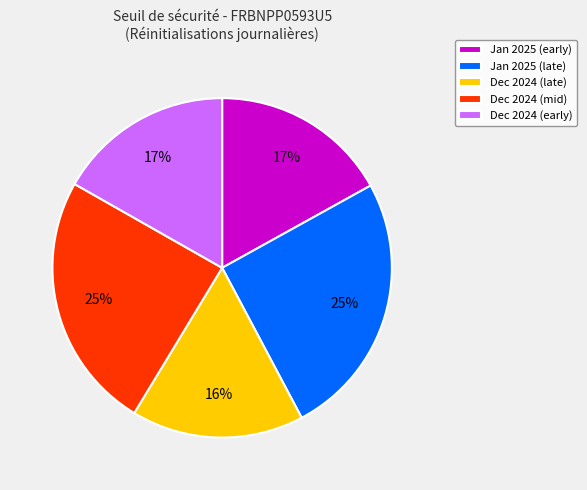

Between Dec 2024 (late) and Jan 2025 (early), which is larger?

Jan 2025 (early)